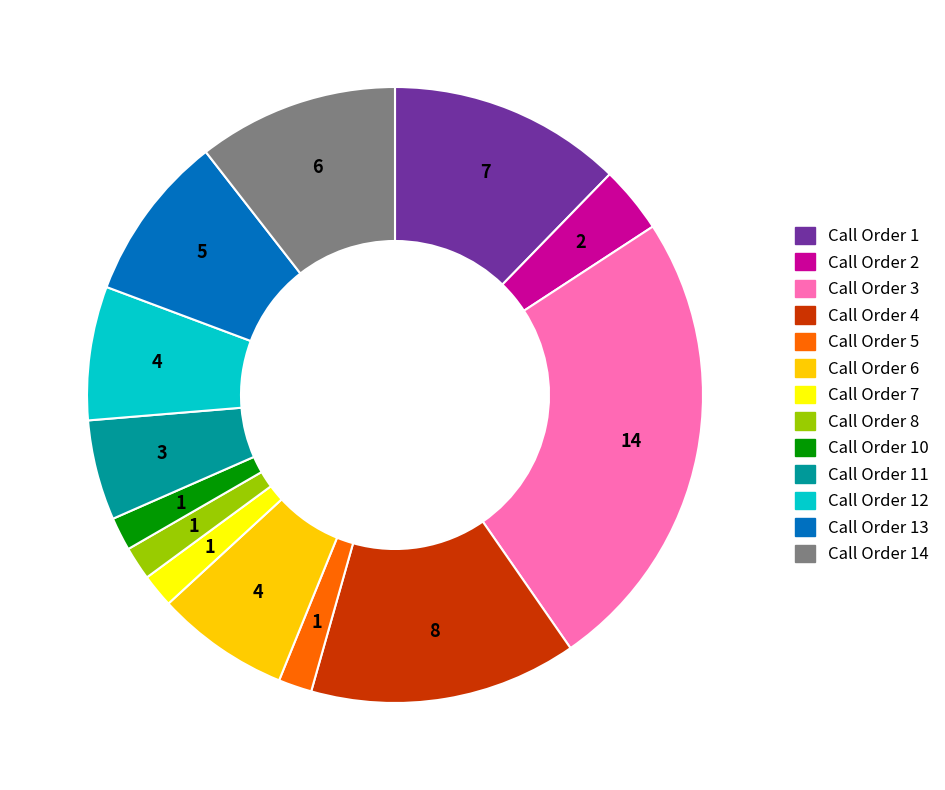

Is there any slice that represents more than half of the pie?

No